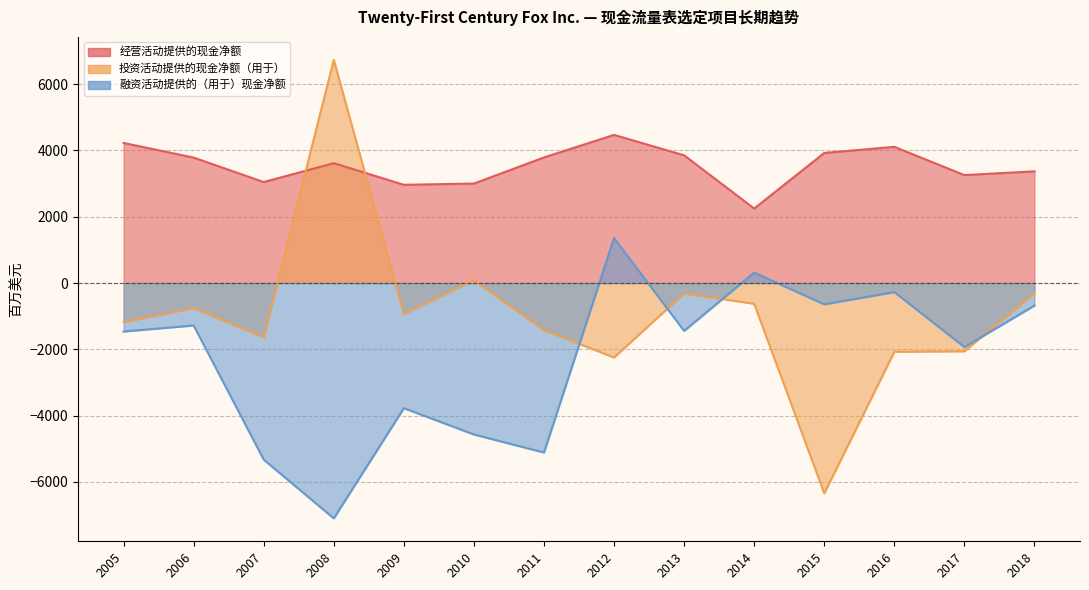

Rank the series at 2018 from lowest to highest value.

融资活动提供的（用于）现金净额, 投资活动提供的现金净额（用于）, 经营活动提供的现金净额